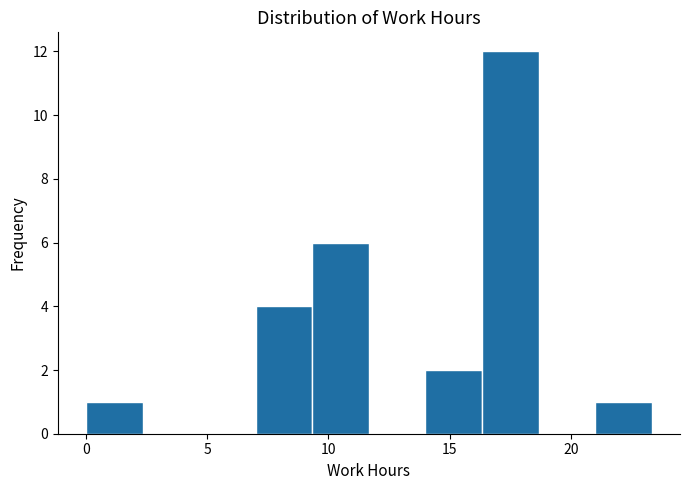

Reading left to right, list every bar in this chart as the range it spans on the x-axis followed by its height. Neither the bar edges nor the heights are printed on the chart, so give them approximately, as read against the axes.

0.0 to 2.5: 1
2.5 to 4.5: 0
4.5 to 7.0: 0
7.0 to 9.5: 4
9.5 to 11.5: 6
11.5 to 14.0: 0
14.0 to 16.5: 2
16.5 to 18.5: 12
18.5 to 21.0: 0
21.0 to 23.5: 1